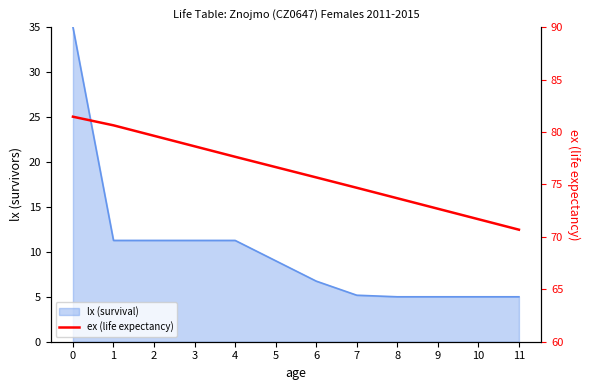

Reading left to right, transcribe all the data shown in this chart.

81.5	80.6	79.6	78.6	77.6	76.7	75.7	74.7	73.7	72.7	71.7	70.7